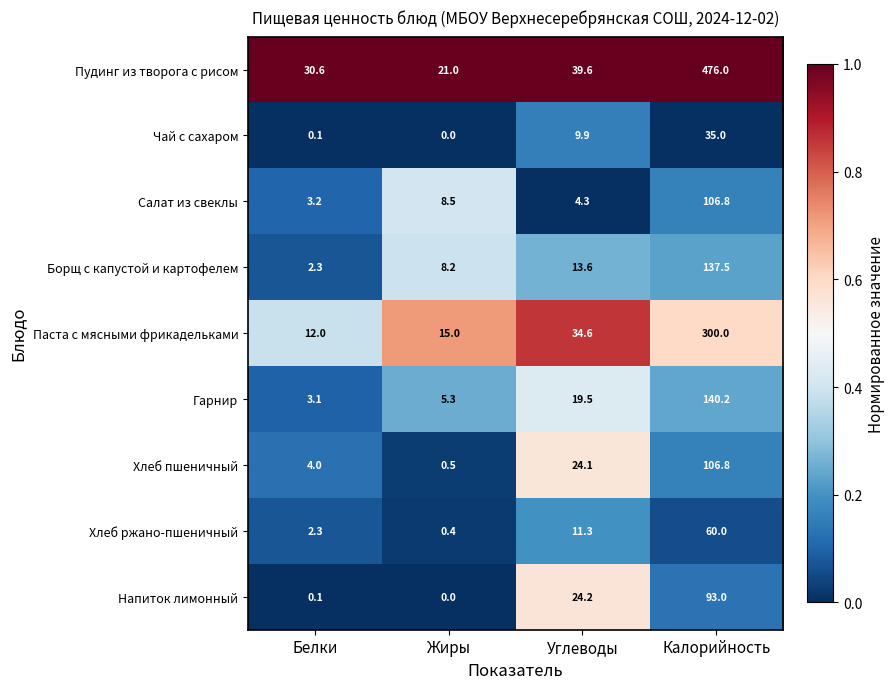

What is the average value of the Пудинг из творога с рисом series?

141.8